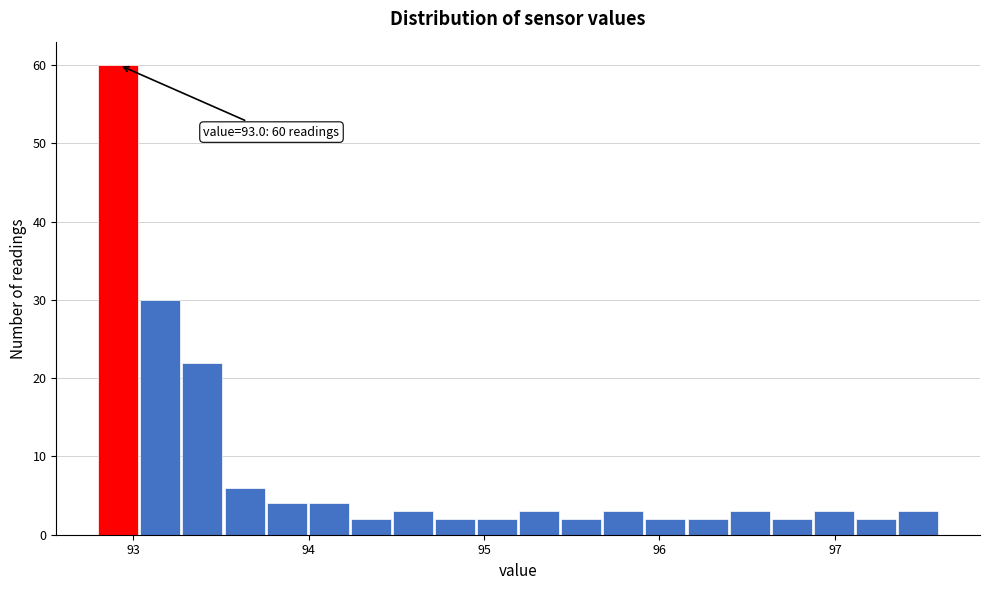

Around what value on the x-axis is the tallest bar? Give the approximate position of its centre, as read against the axis.

92.9